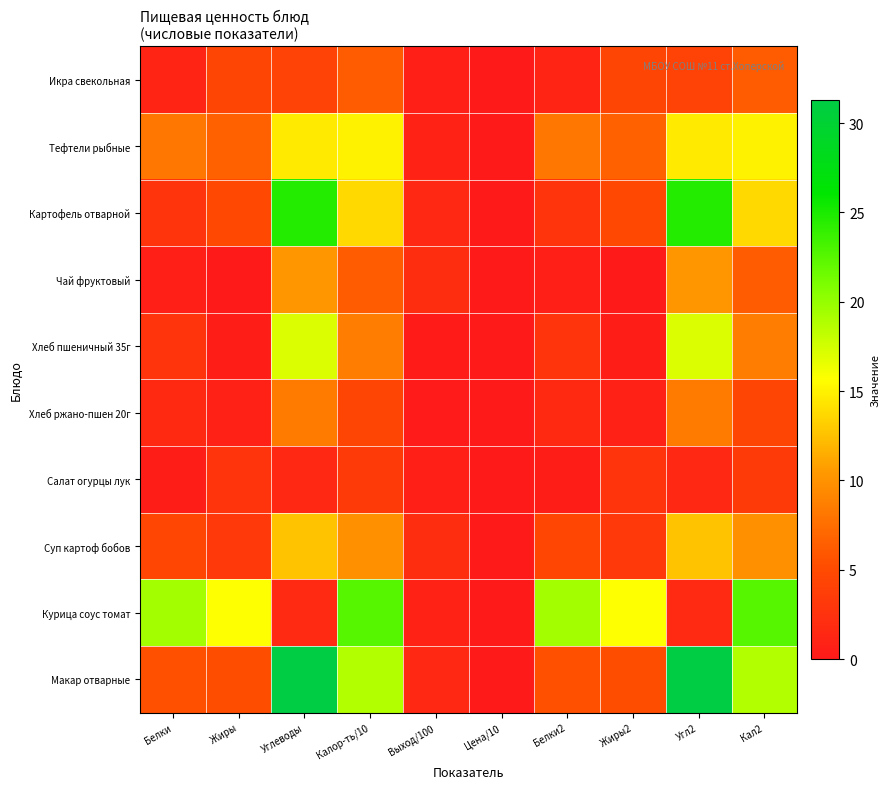

Count the number of categories in the chart.

10